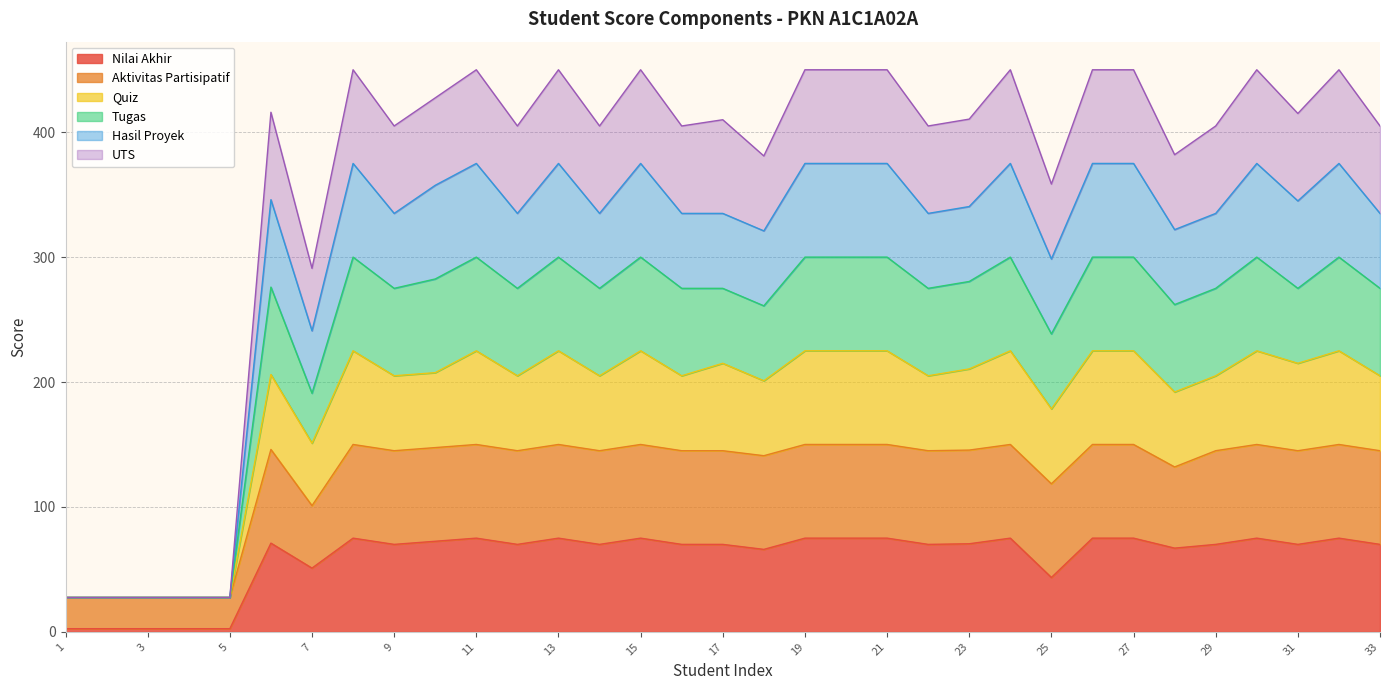

Count the number of categories in the chart.

33